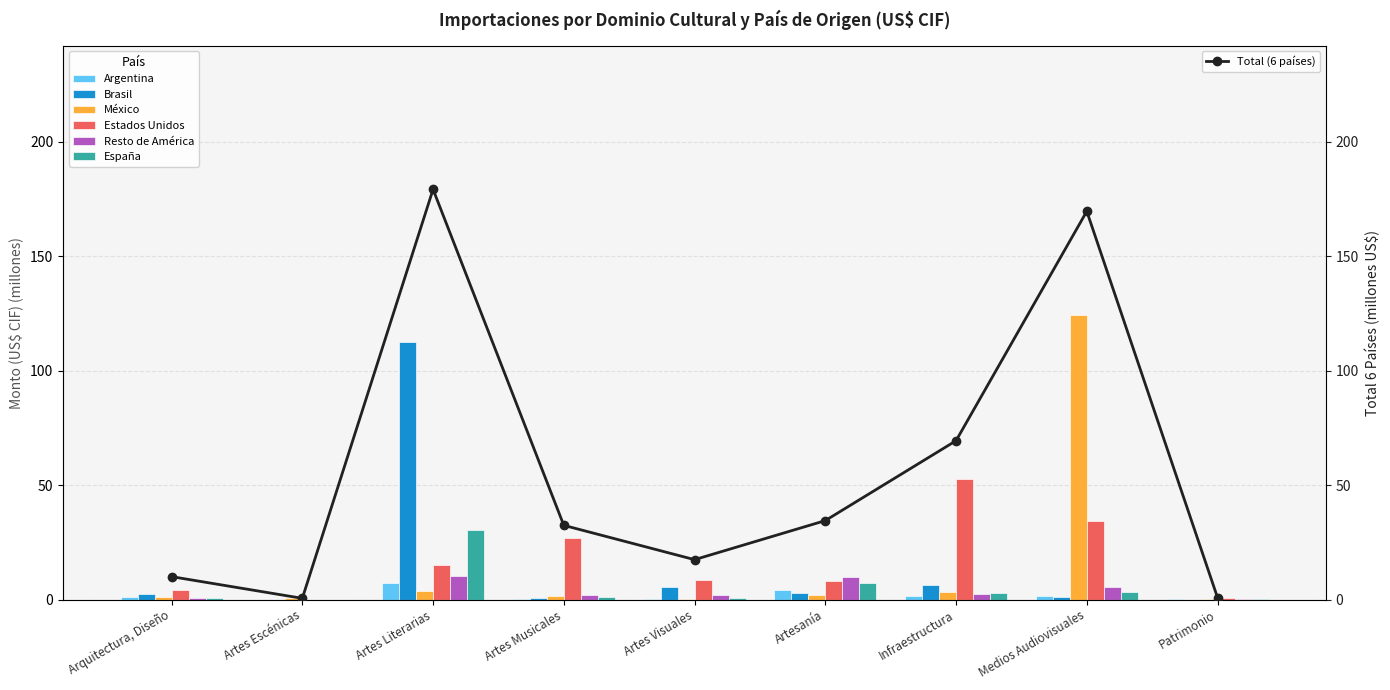

The value of España at Artes Literarias is 30.5. True or false?

True